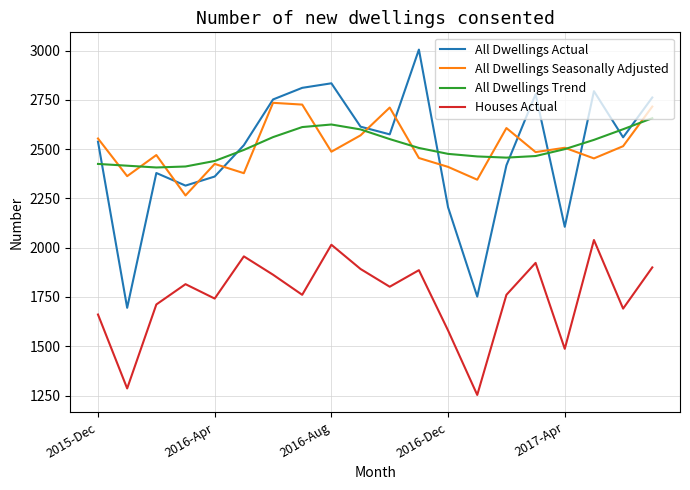

Which series has the widest spread of values?

All Dwellings Actual